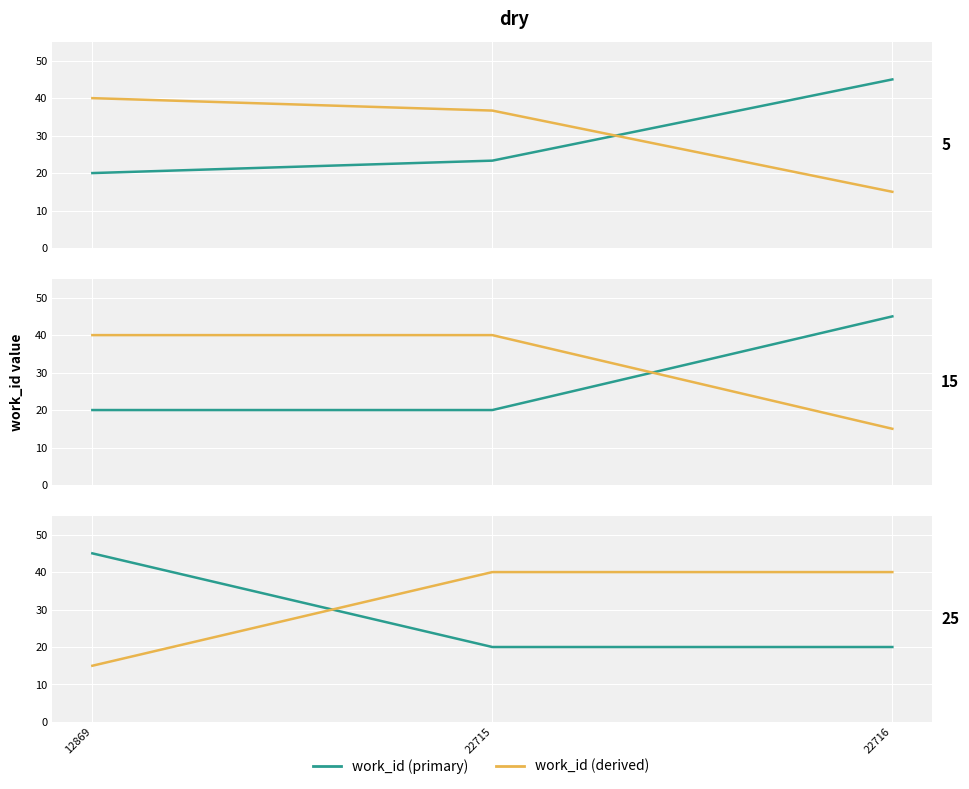

List the series in order of their peak value, lowest first.

work_id (derived), work_id (primary)